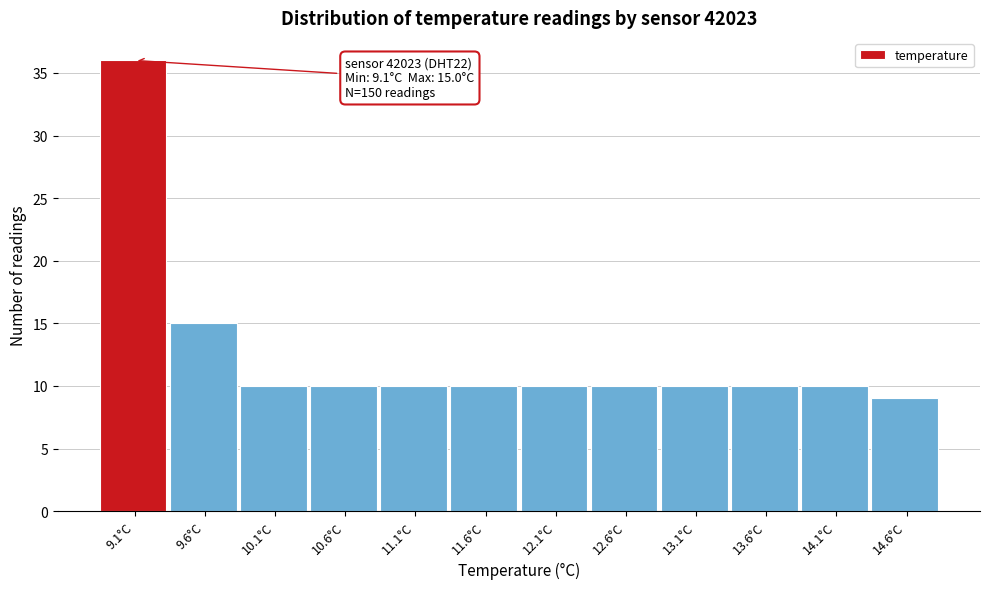

Reading left to right, extract all data points from this chart.

9.1°C=36	9.6°C=15	10.1°C=10	10.6°C=10	11.1°C=10	11.6°C=10	12.1°C=10	12.6°C=10	13.1°C=10	13.6°C=10	14.1°C=10	14.6°C=9